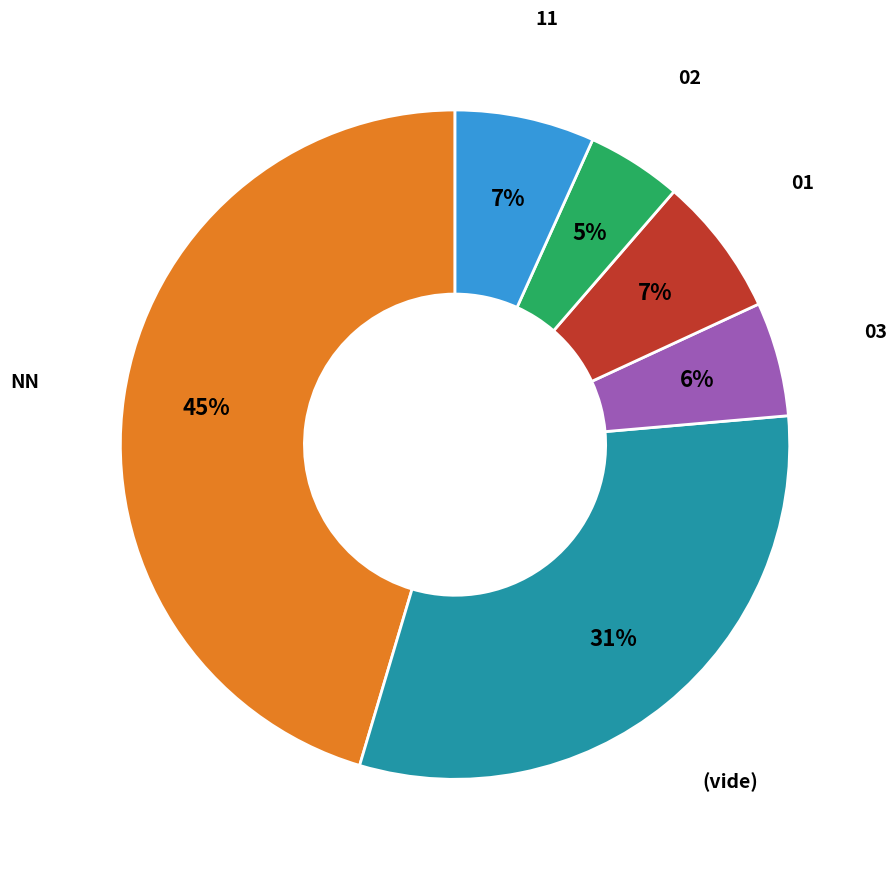

Is there a majority slice in this chart?

No